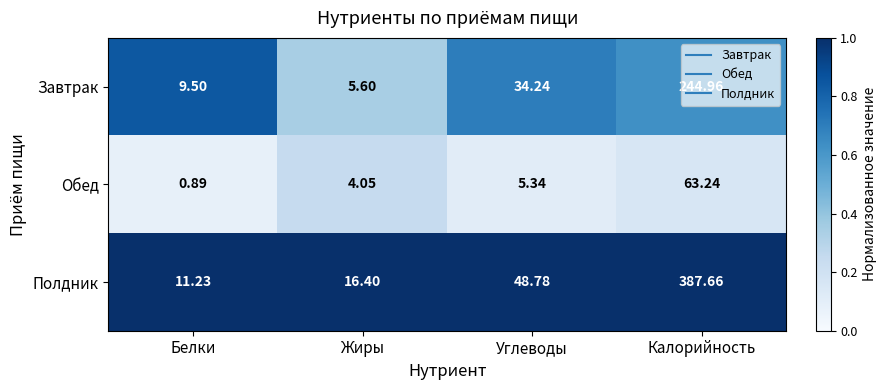

Which category has the lowest value across all series?

Белки